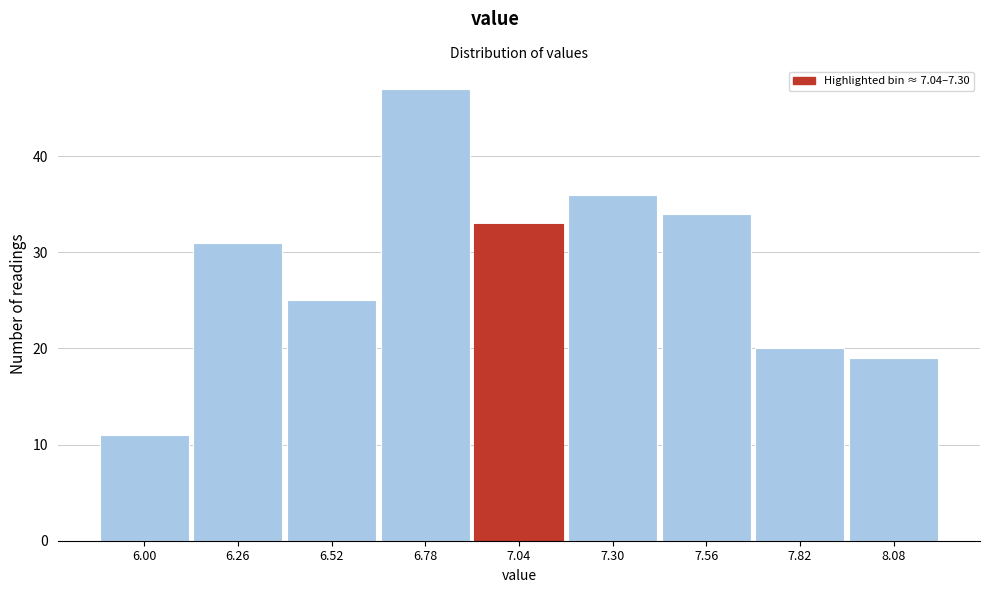

Reading left to right, what are all the values shown in this chart?

6.00=11	6.26=31	6.52=25	6.78=47	7.04=33	7.30=36	7.56=34	7.82=20	8.08=19